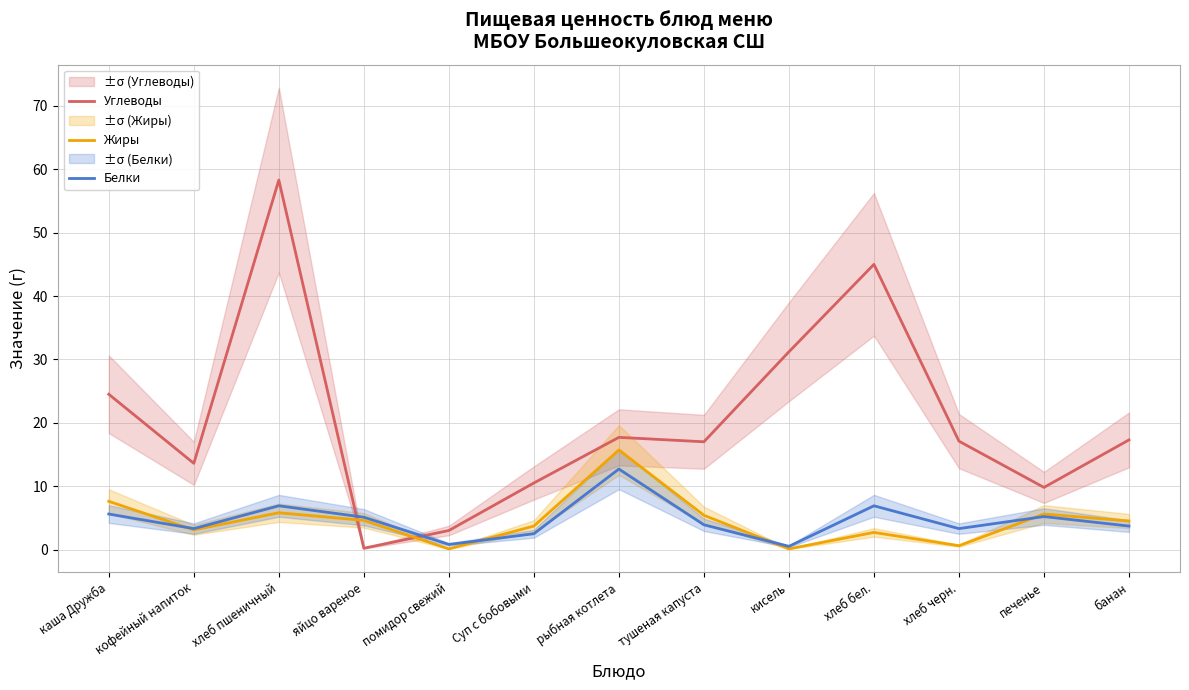

Which category has the lowest value in the Белки series?

кисель